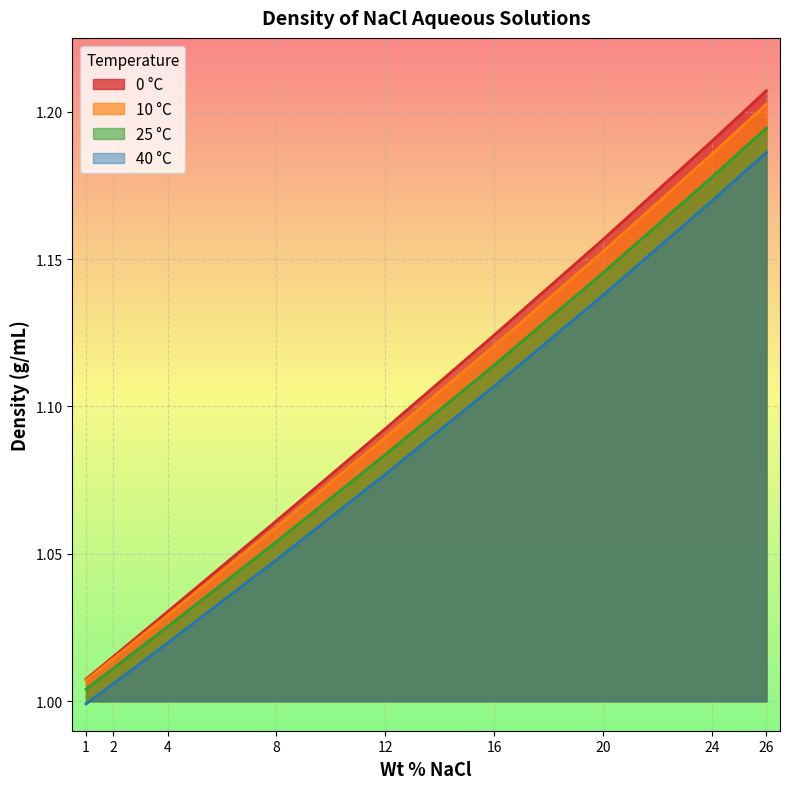

True or false: 10 °C has more than 0 interior local peaks.

False